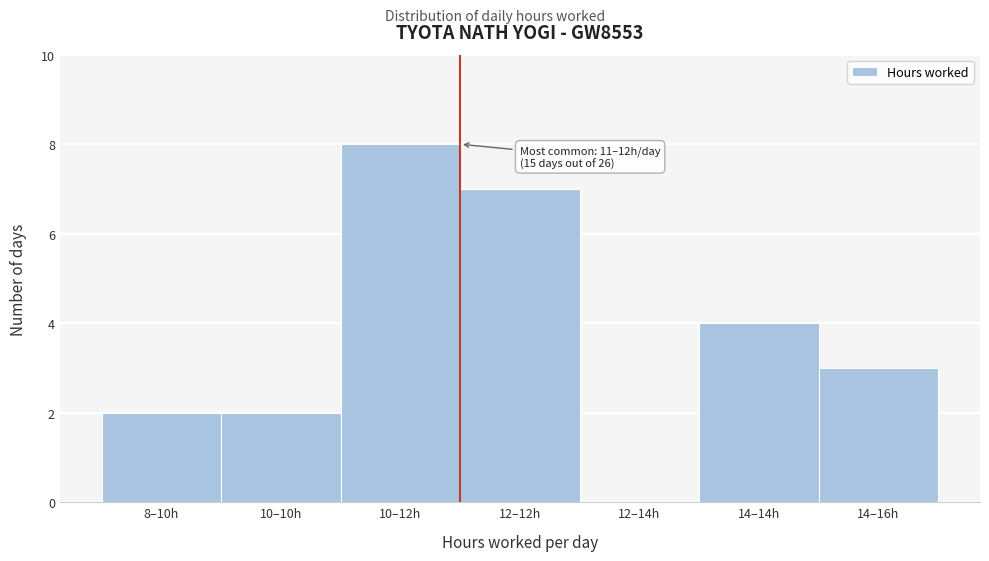

Reading right to left, extract all data points from this chart.

14–16h=3	14–14h=4	12–14h=0	12–12h=7	10–12h=8	10–10h=2	8–10h=2